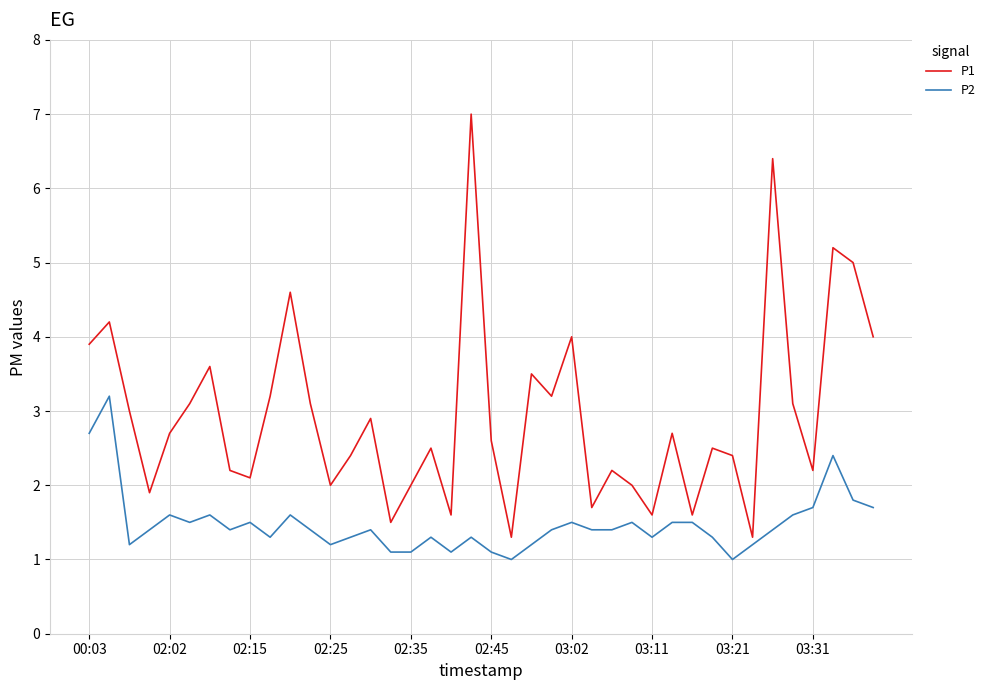

List the series in order of their overall mean, highest first.

P1, P2